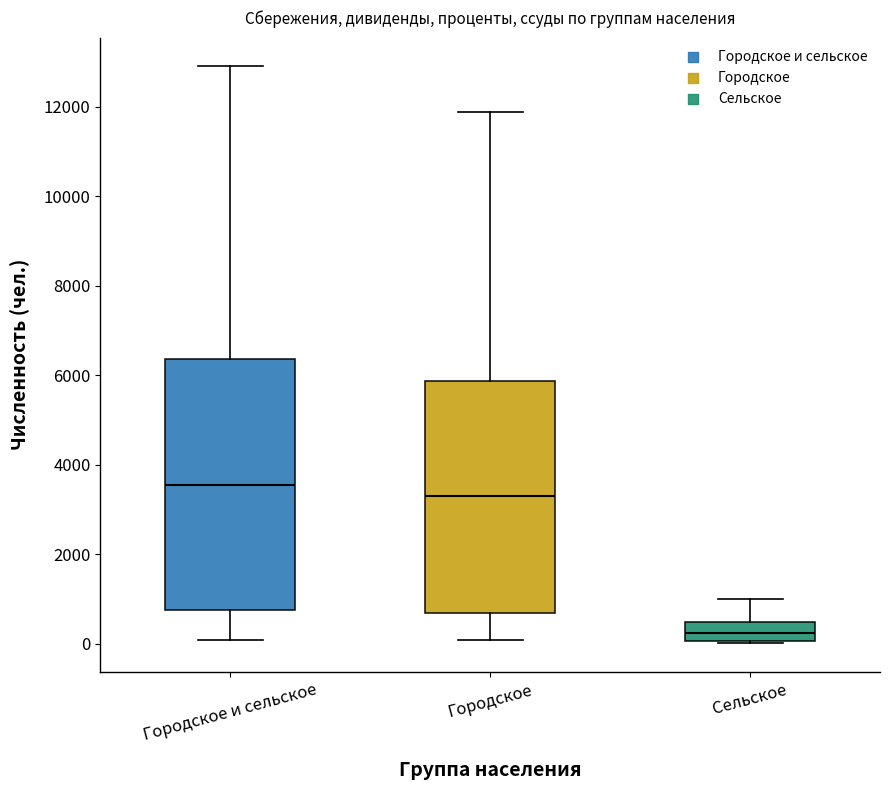

Reading left to right, transcribe this box plot: for each box, give where its median line is, the range the box spans, and where its two whiskers end, as read against the y-axis. The values are not printed on the chart, so give them approximately, as read against the axis.

Городское и сельское: median 3600, box 800 to 6400, whiskers 0 to 12800
Городское: median 3200, box 600 to 5800, whiskers 0 to 11800
Сельское: median 200, box 0 to 400, whiskers 0 to 1000